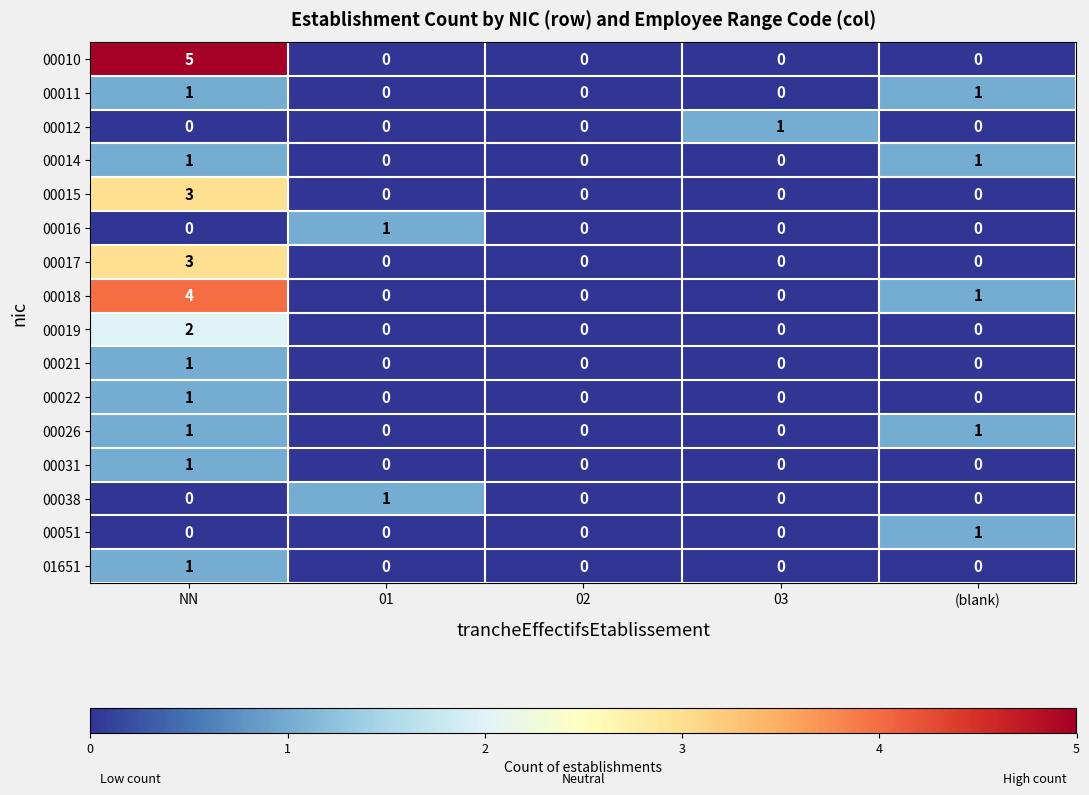

What is the difference between the 00010 values at 01 and NN?

5